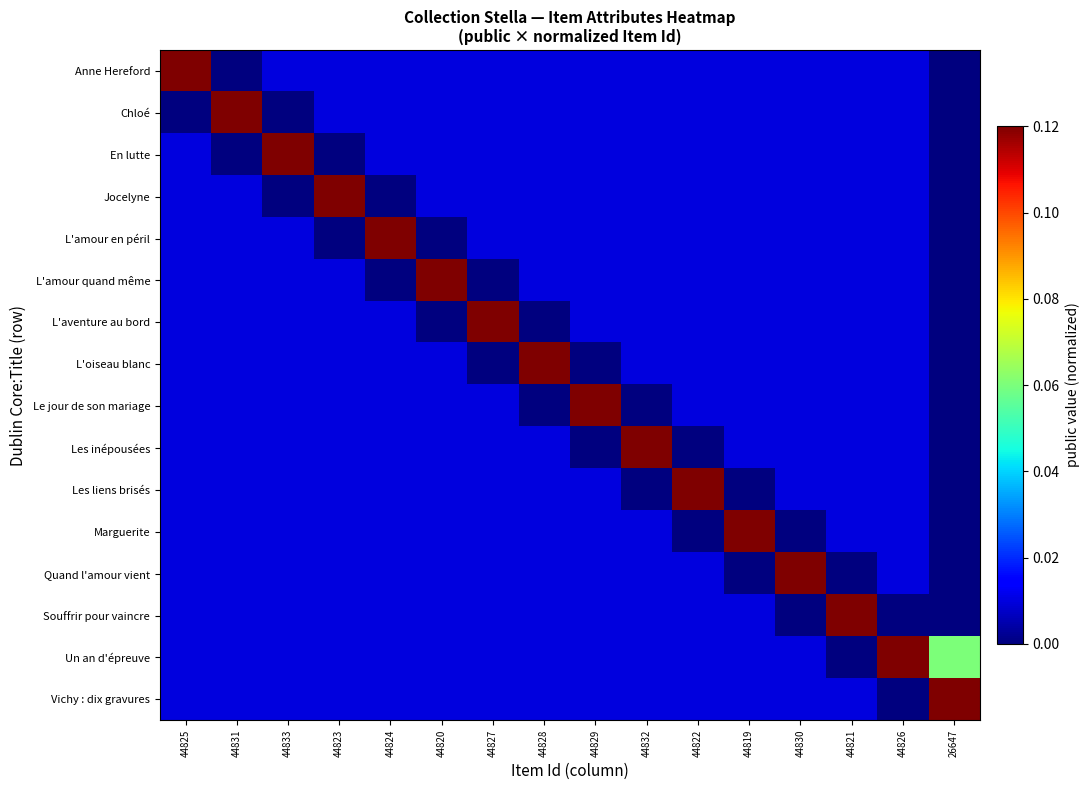

Reading right to left, list all the values displayed in this chart.

Anne Hereford: 26647=0.0	44826=0.0	44821=0.0	44830=0.0	44819=0.0	44822=0.0	44832=0.0	44829=0.0	44828=0.0	44827=0.0	44820=0.0	44824=0.0	44823=0.0	44833=0.0	44831=0.0	44825=0.1
Chloé: 26647=0.0	44826=0.0	44821=0.0	44830=0.0	44819=0.0	44822=0.0	44832=0.0	44829=0.0	44828=0.0	44827=0.0	44820=0.0	44824=0.0	44823=0.0	44833=0.0	44831=0.1	44825=0.0
En lutte: 26647=0.0	44826=0.0	44821=0.0	44830=0.0	44819=0.0	44822=0.0	44832=0.0	44829=0.0	44828=0.0	44827=0.0	44820=0.0	44824=0.0	44823=0.0	44833=0.1	44831=0.0	44825=0.0
Jocelyne: 26647=0.0	44826=0.0	44821=0.0	44830=0.0	44819=0.0	44822=0.0	44832=0.0	44829=0.0	44828=0.0	44827=0.0	44820=0.0	44824=0.0	44823=0.1	44833=0.0	44831=0.0	44825=0.0
L'amour en péril: 26647=0.0	44826=0.0	44821=0.0	44830=0.0	44819=0.0	44822=0.0	44832=0.0	44829=0.0	44828=0.0	44827=0.0	44820=0.0	44824=0.1	44823=0.0	44833=0.0	44831=0.0	44825=0.0
L'amour quand même: 26647=0.0	44826=0.0	44821=0.0	44830=0.0	44819=0.0	44822=0.0	44832=0.0	44829=0.0	44828=0.0	44827=0.0	44820=0.1	44824=0.0	44823=0.0	44833=0.0	44831=0.0	44825=0.0
L'aventure au bord: 26647=0.0	44826=0.0	44821=0.0	44830=0.0	44819=0.0	44822=0.0	44832=0.0	44829=0.0	44828=0.0	44827=0.1	44820=0.0	44824=0.0	44823=0.0	44833=0.0	44831=0.0	44825=0.0
L'oiseau blanc: 26647=0.0	44826=0.0	44821=0.0	44830=0.0	44819=0.0	44822=0.0	44832=0.0	44829=0.0	44828=0.1	44827=0.0	44820=0.0	44824=0.0	44823=0.0	44833=0.0	44831=0.0	44825=0.0
Le jour de son mariage: 26647=0.0	44826=0.0	44821=0.0	44830=0.0	44819=0.0	44822=0.0	44832=0.0	44829=0.1	44828=0.0	44827=0.0	44820=0.0	44824=0.0	44823=0.0	44833=0.0	44831=0.0	44825=0.0
Les inépousées: 26647=0.0	44826=0.0	44821=0.0	44830=0.0	44819=0.0	44822=0.0	44832=0.1	44829=0.0	44828=0.0	44827=0.0	44820=0.0	44824=0.0	44823=0.0	44833=0.0	44831=0.0	44825=0.0
Les liens brisés: 26647=0.0	44826=0.0	44821=0.0	44830=0.0	44819=0.0	44822=0.1	44832=0.0	44829=0.0	44828=0.0	44827=0.0	44820=0.0	44824=0.0	44823=0.0	44833=0.0	44831=0.0	44825=0.0
Marguerite: 26647=0.0	44826=0.0	44821=0.0	44830=0.0	44819=0.1	44822=0.0	44832=0.0	44829=0.0	44828=0.0	44827=0.0	44820=0.0	44824=0.0	44823=0.0	44833=0.0	44831=0.0	44825=0.0
Quand l'amour vient: 26647=0.0	44826=0.0	44821=0.0	44830=0.1	44819=0.0	44822=0.0	44832=0.0	44829=0.0	44828=0.0	44827=0.0	44820=0.0	44824=0.0	44823=0.0	44833=0.0	44831=0.0	44825=0.0
Souffrir pour vaincre: 26647=0.0	44826=0.0	44821=0.1	44830=0.0	44819=0.0	44822=0.0	44832=0.0	44829=0.0	44828=0.0	44827=0.0	44820=0.0	44824=0.0	44823=0.0	44833=0.0	44831=0.0	44825=0.0
Un an d'épreuve: 26647=0.1	44826=0.1	44821=0.0	44830=0.0	44819=0.0	44822=0.0	44832=0.0	44829=0.0	44828=0.0	44827=0.0	44820=0.0	44824=0.0	44823=0.0	44833=0.0	44831=0.0	44825=0.0
Vichy : dix gravures: 26647=0.1	44826=0.0	44821=0.0	44830=0.0	44819=0.0	44822=0.0	44832=0.0	44829=0.0	44828=0.0	44827=0.0	44820=0.0	44824=0.0	44823=0.0	44833=0.0	44831=0.0	44825=0.0